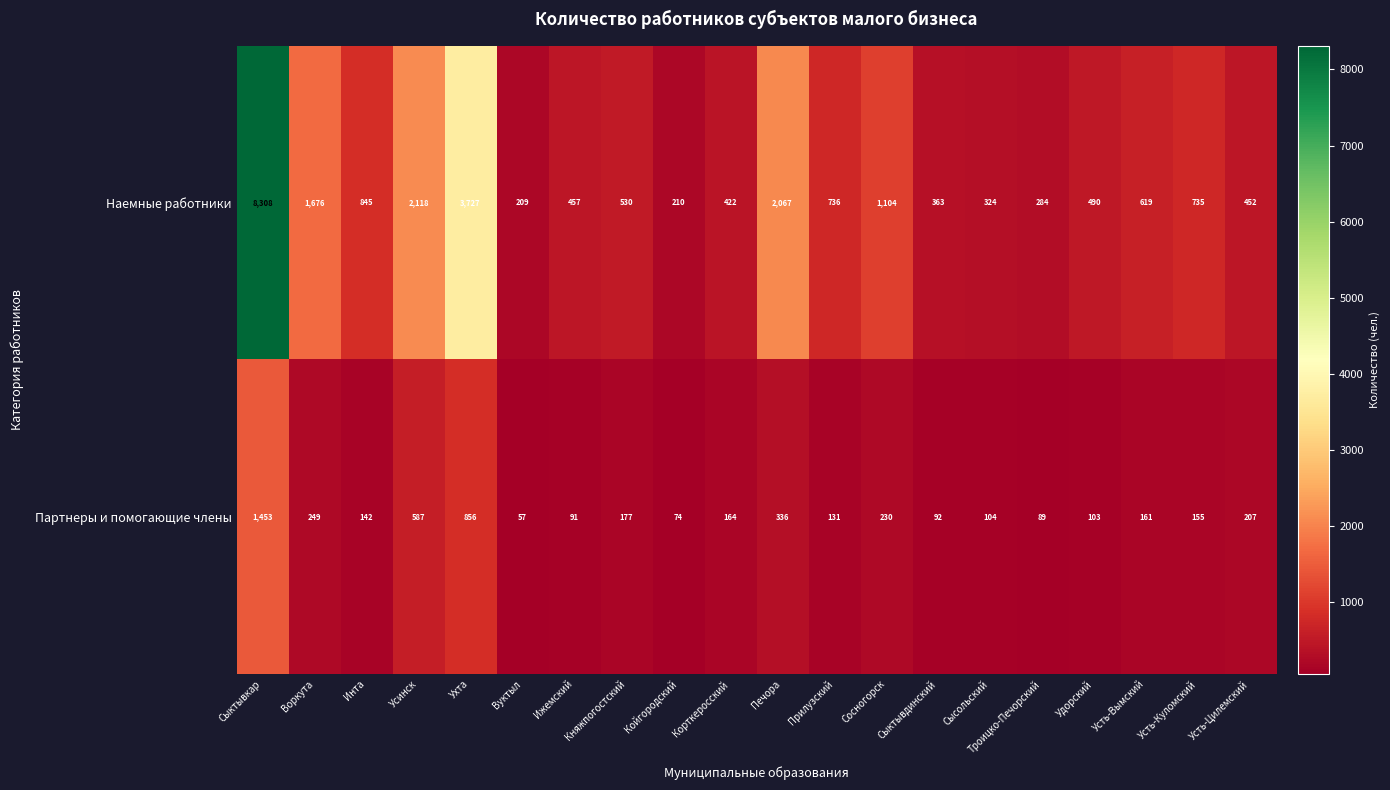

What is the average value of the Наемные работники series?

1284